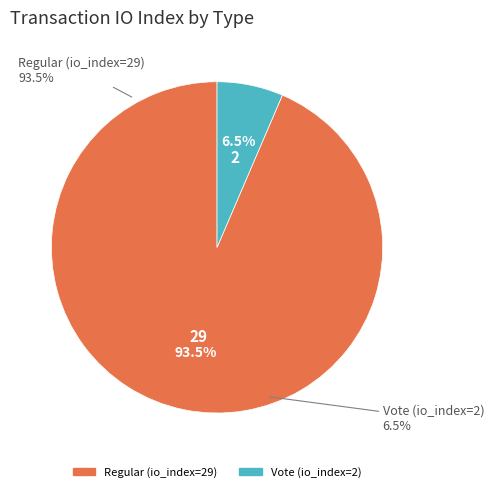

To the nearest percent, what is the difference between the Vote (io_index=2) and Regular (io_index=29) slice percentages?

87%